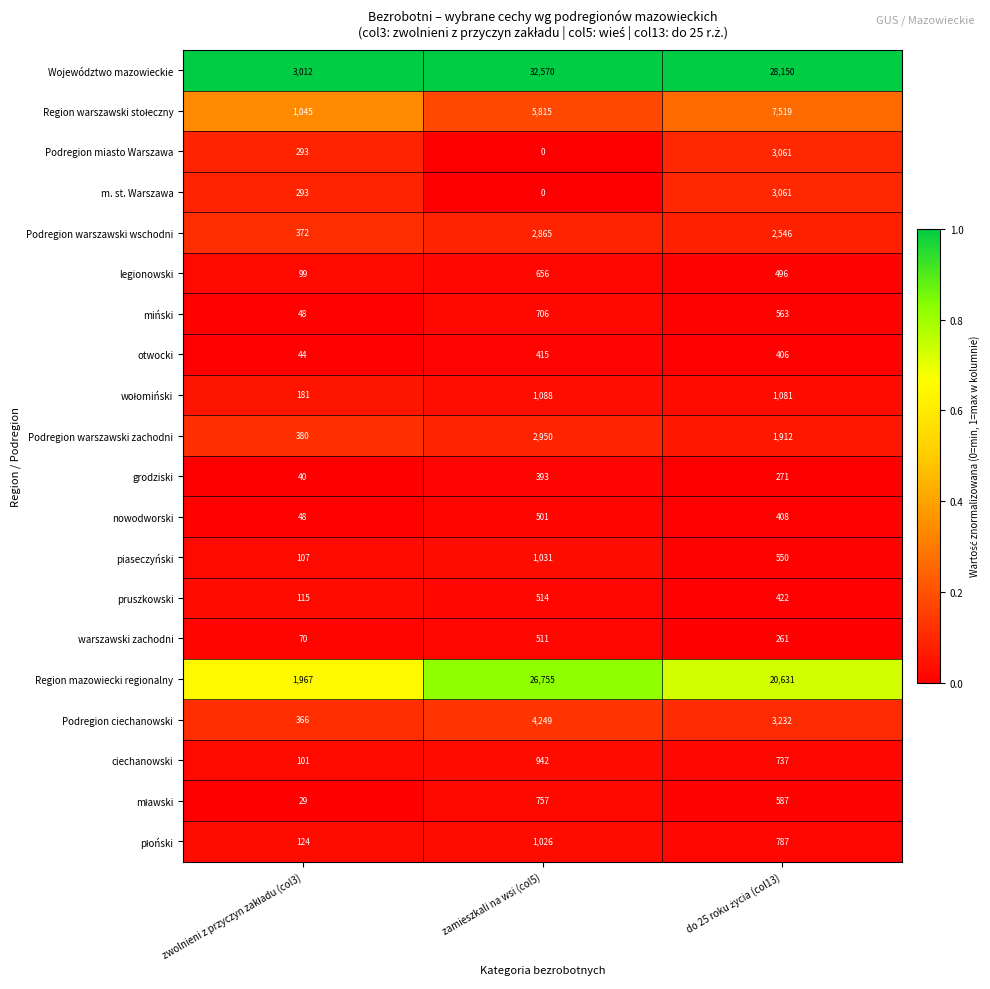

Which series has the largest total across all categories?

Województwo mazowieckie